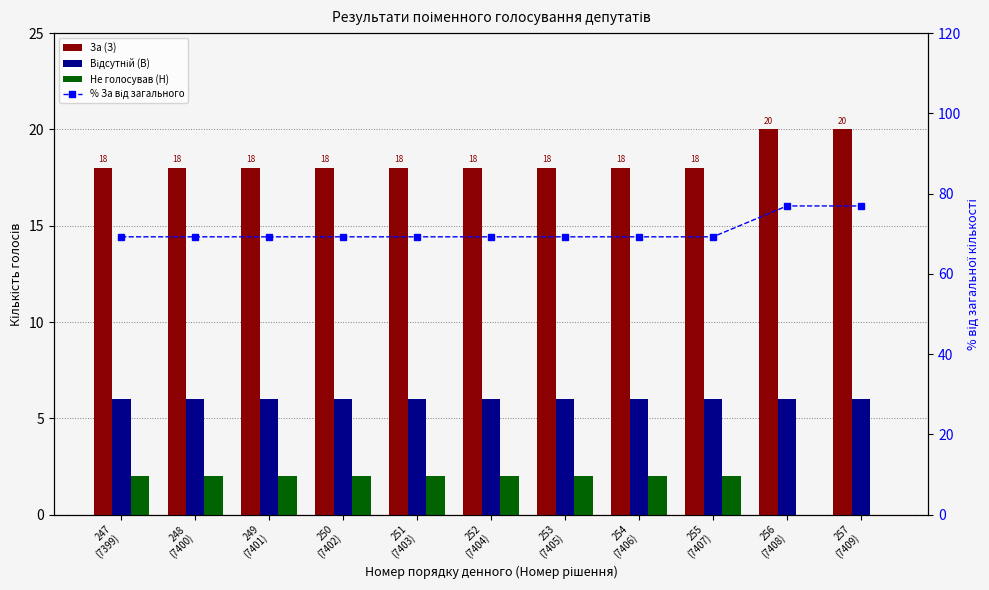

What is the minimum value for Відсутній (В)?

6.0